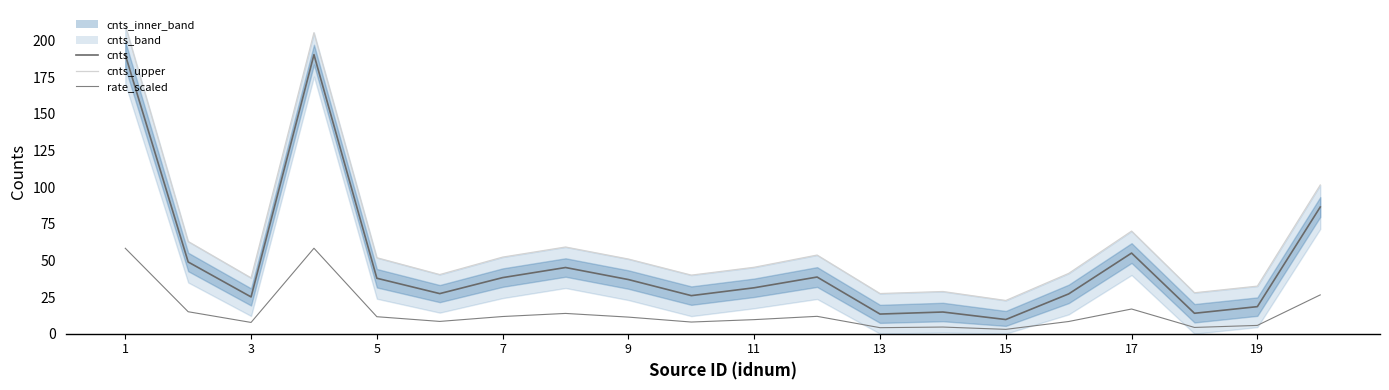

Rank the series at 1 from lowest to highest value.

rate_scaled, cnts, cnts_upper